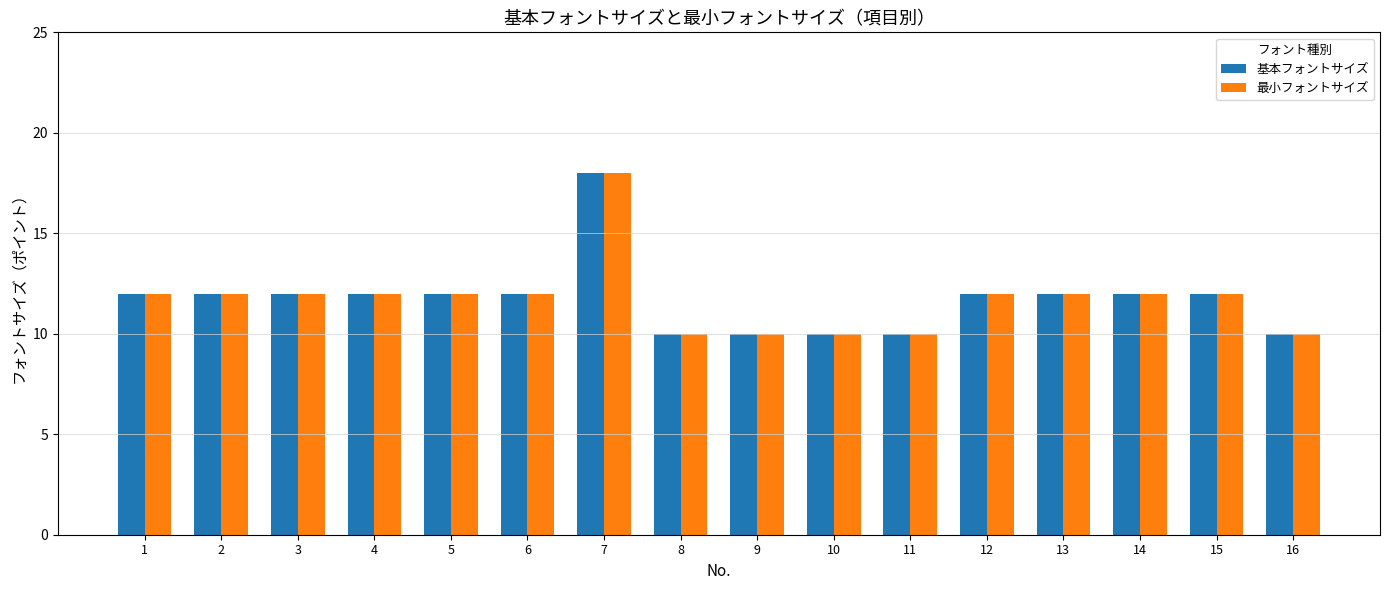

What is the difference between the second highest and minimum values in the 基本フォントサイズ series?

2